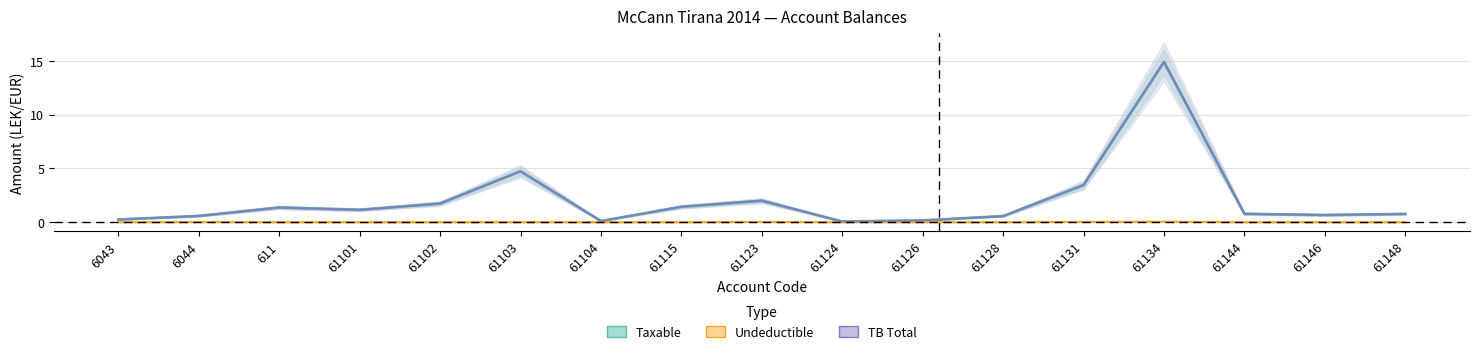

True or false: Undeductible and TB cross at least once.

False